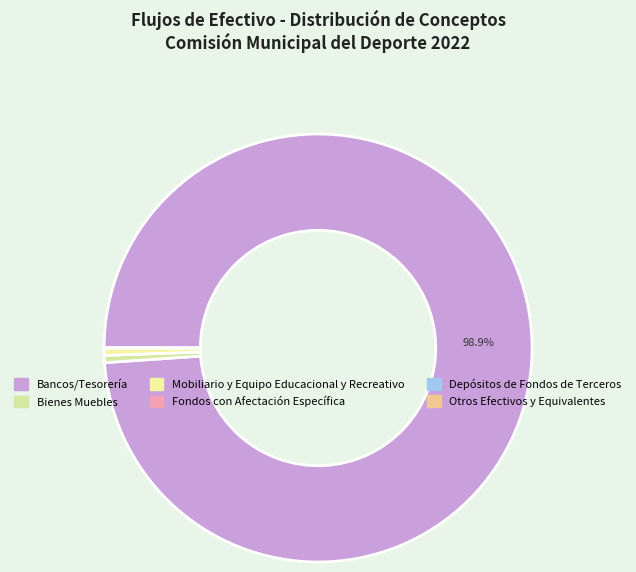

Which category has the smallest portion of the pie?

Fondos con Afectación Específica